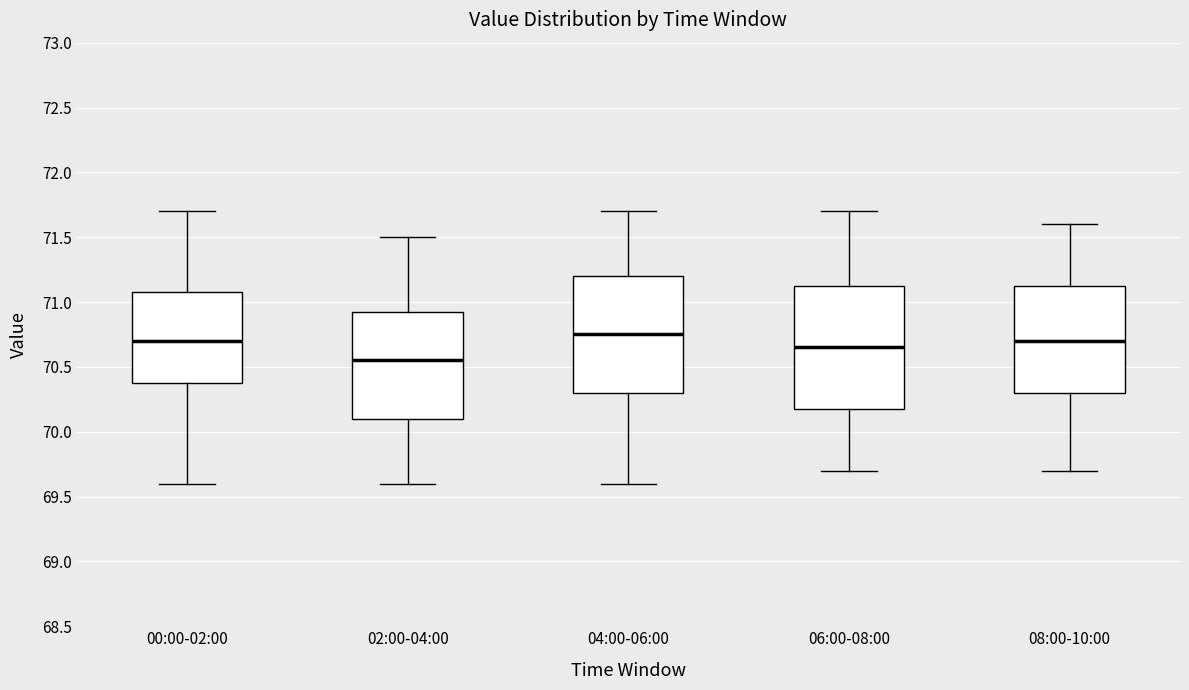

Reading left to right, transcribe this box plot: for each box, give where its median line is, the range the box spans, and where its two whiskers end, as read against the y-axis. The values are not printed on the chart, so give them approximately, as read against the axis.

00:00-02:00: median 70.70, box 70.40 to 71.10, whiskers 69.60 to 71.70
02:00-04:00: median 70.55, box 70.10 to 70.95, whiskers 69.60 to 71.50
04:00-06:00: median 70.75, box 70.30 to 71.20, whiskers 69.60 to 71.70
06:00-08:00: median 70.65, box 70.20 to 71.15, whiskers 69.70 to 71.70
08:00-10:00: median 70.70, box 70.30 to 71.15, whiskers 69.70 to 71.60